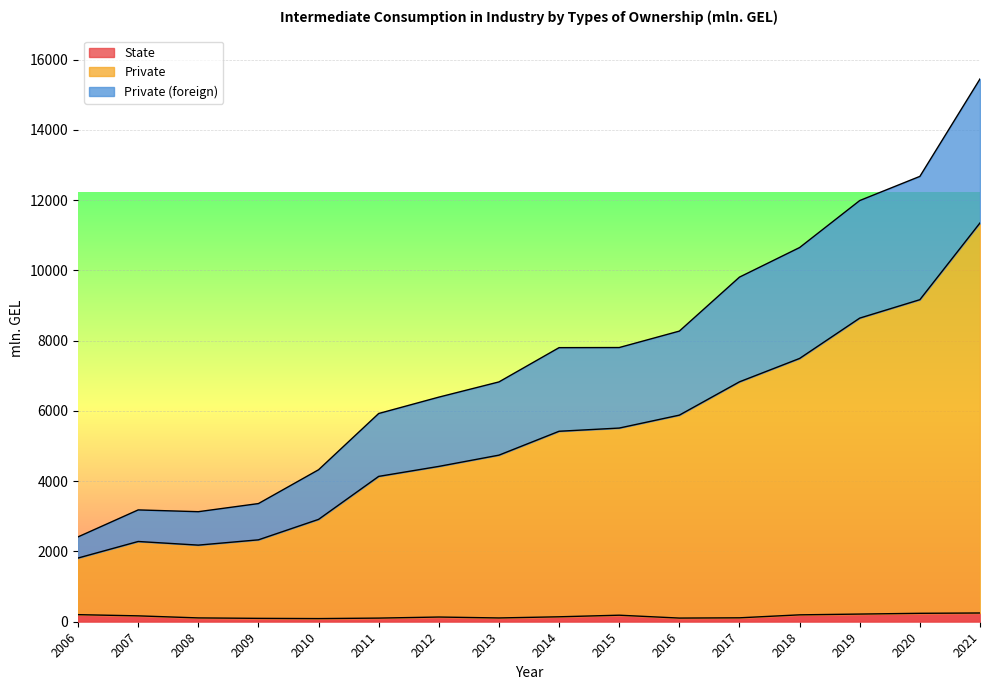

Is the value of Private at 2018 greater than the value of State at 2014?

Yes